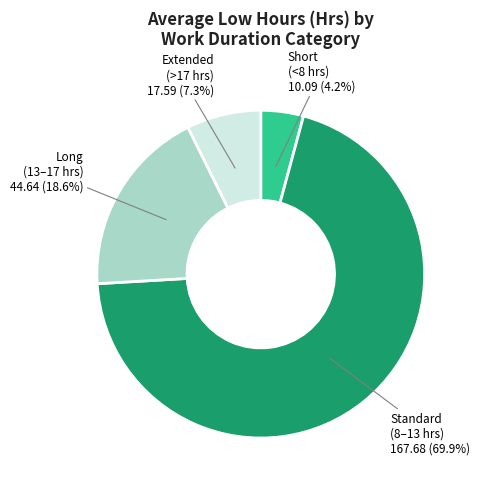

Does any single category account for the majority?

Yes